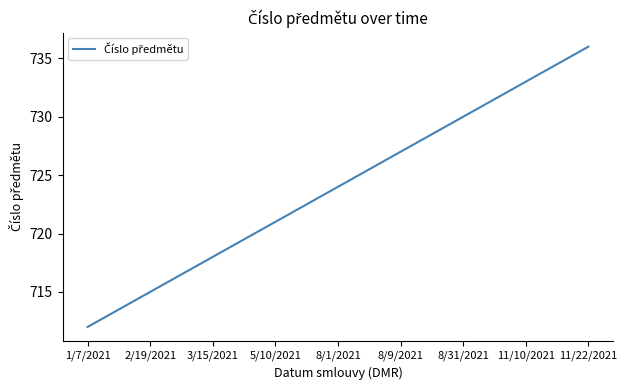

What is the maximum value shown in the chart?

736